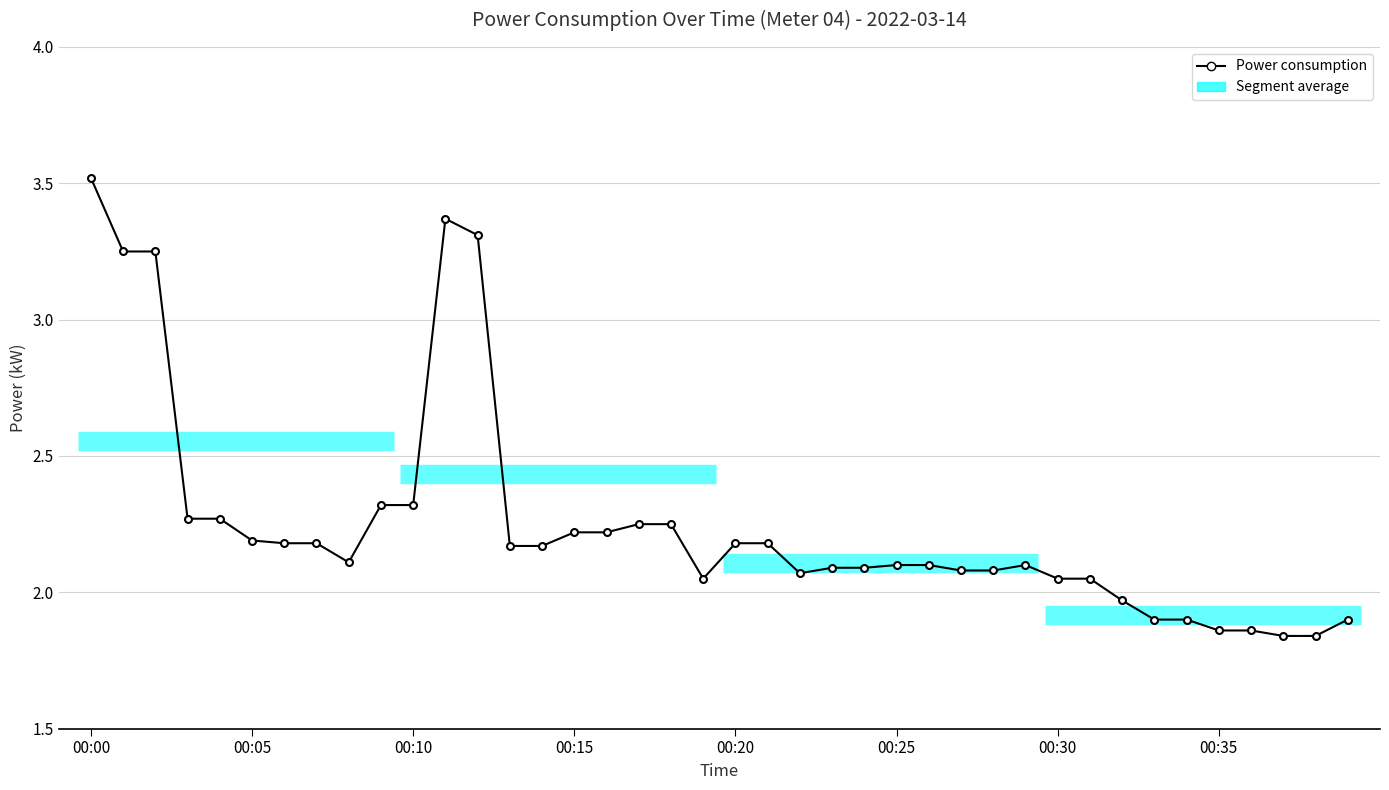

What is the maximum value shown in the chart?

3.5